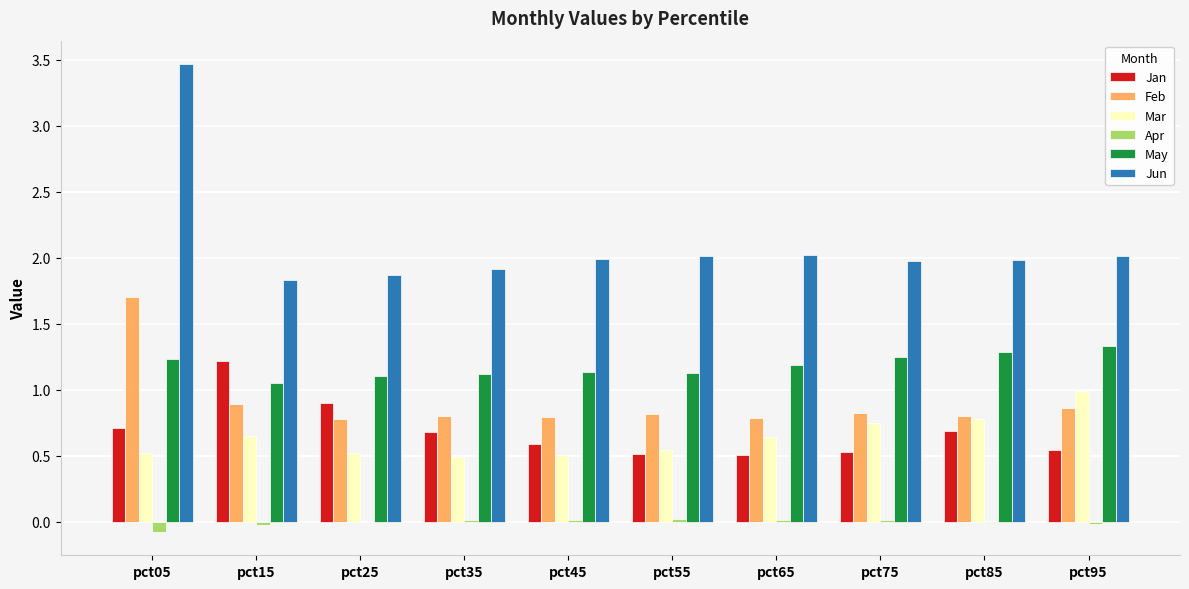

The Apr series shows -0.1 at pct05. True or false?

True